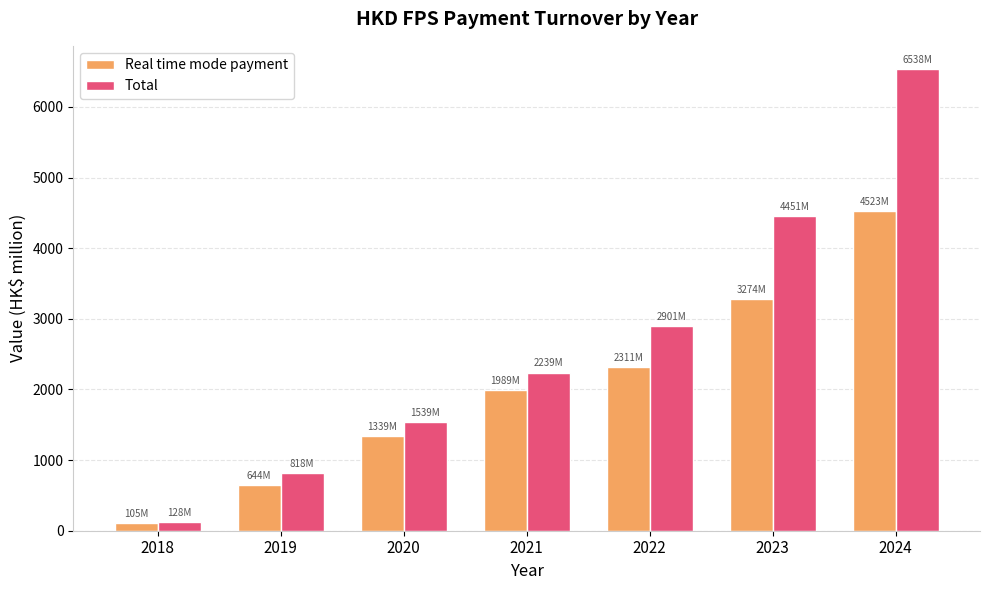

What is the lowest value of the Real time mode payment series?

104.9